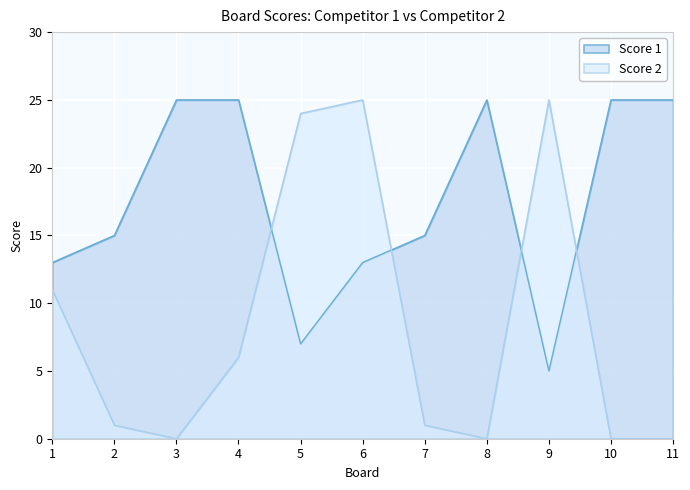

What is the sum of all Score 2 values?

93